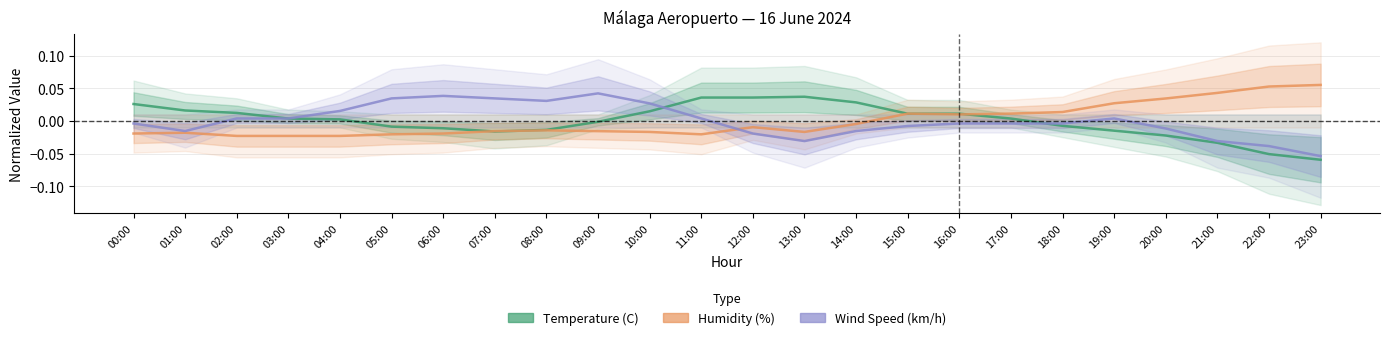

What is the maximum value shown in the chart?

0.1